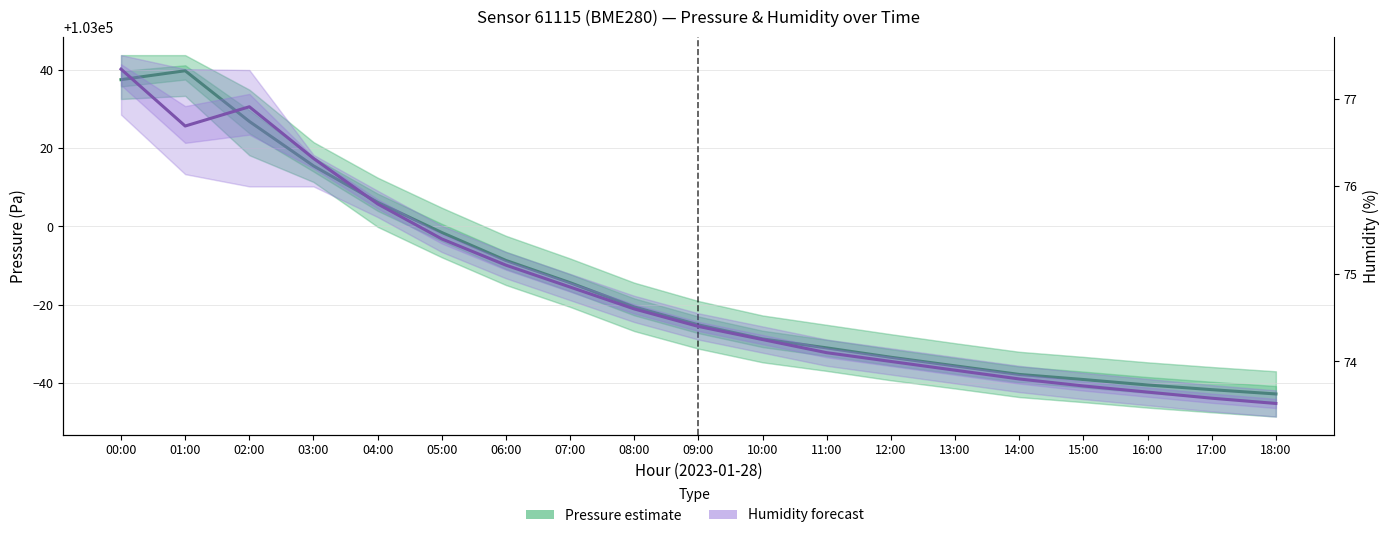

At which label is Pressure (Pa) closest to 102998?

05:00